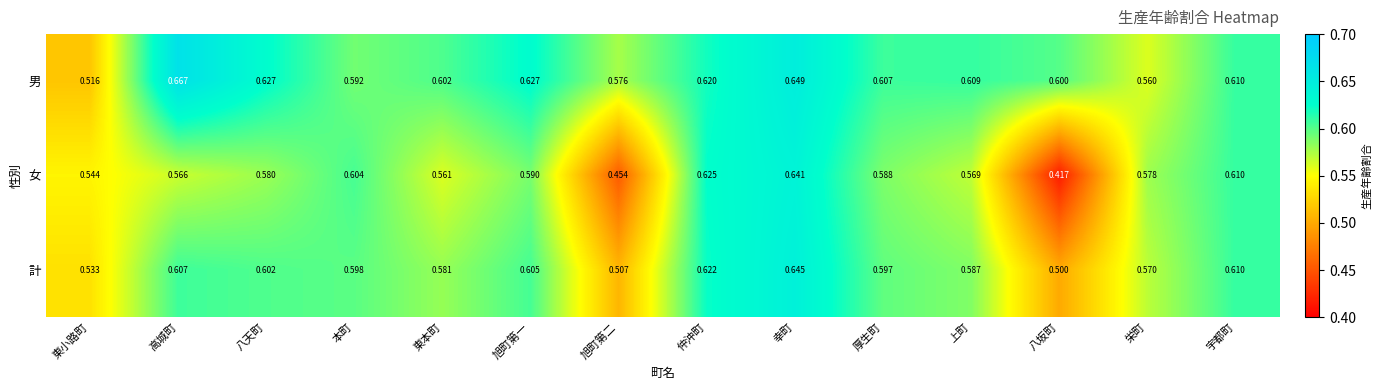

Which category has the highest value across all series?

高城町